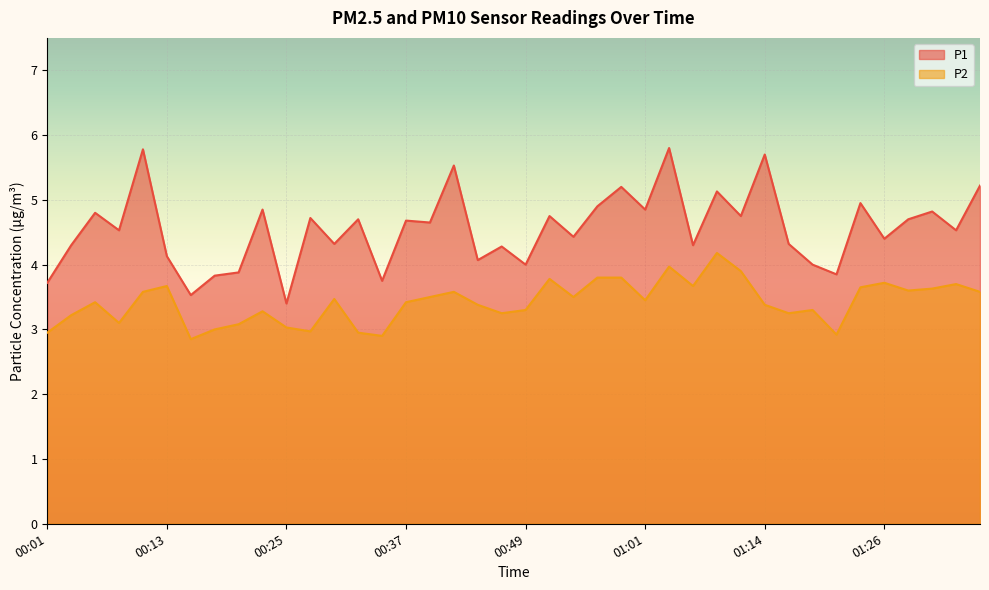

List the labels in order of P2 value, smallest first.

00:15, 00:35, 01:22, 00:01, 00:32, 00:27, 00:18, 00:25, 00:20, 00:08, 00:03, 00:47, 01:17, 00:23, 00:49, 01:19, 00:44, 01:14, 00:06, 00:37, 01:01, 00:30, 00:40, 00:54, 00:10, 00:42, 01:36, 01:29, 01:31, 01:24, 00:13, 01:06, 01:34, 01:26, 00:52, 00:57, 00:59, 01:12, 01:04, 01:09